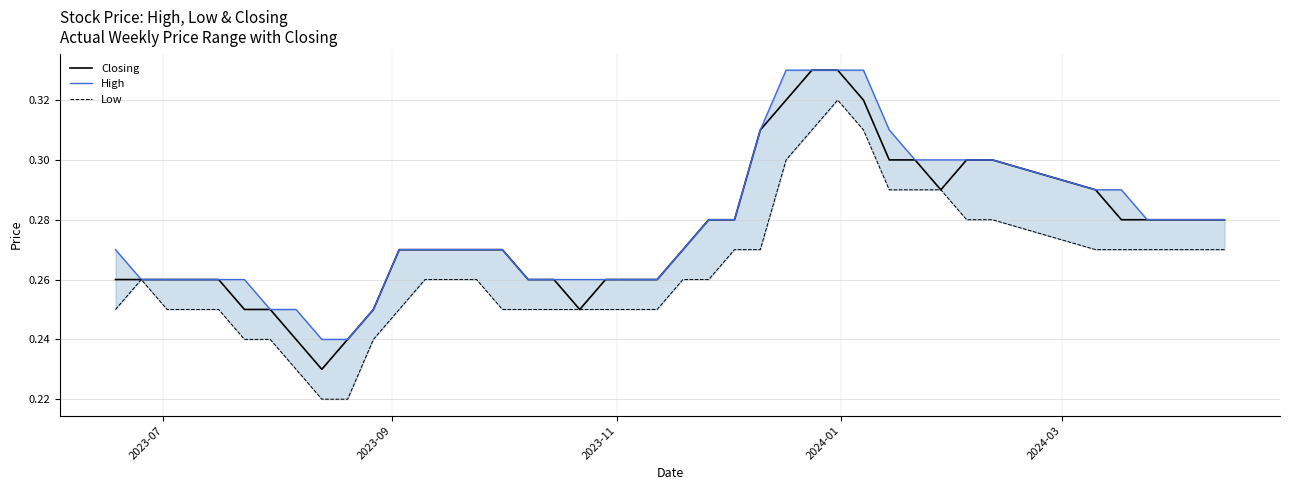

Does the chart have visible grid lines?

Yes